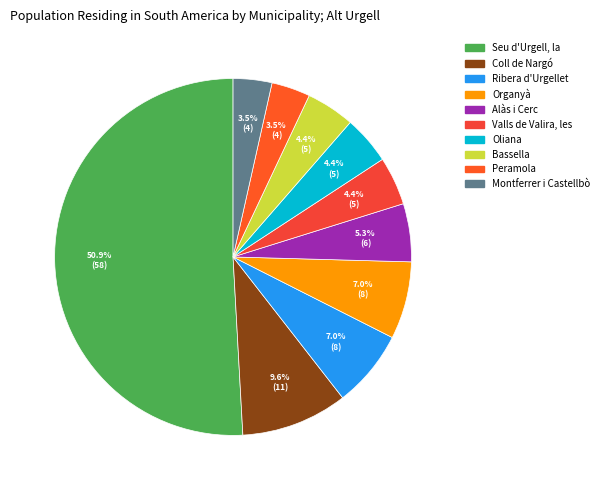

Which has a higher value, Ribera d'Urgellet or Alàs i Cerc?

Ribera d'Urgellet